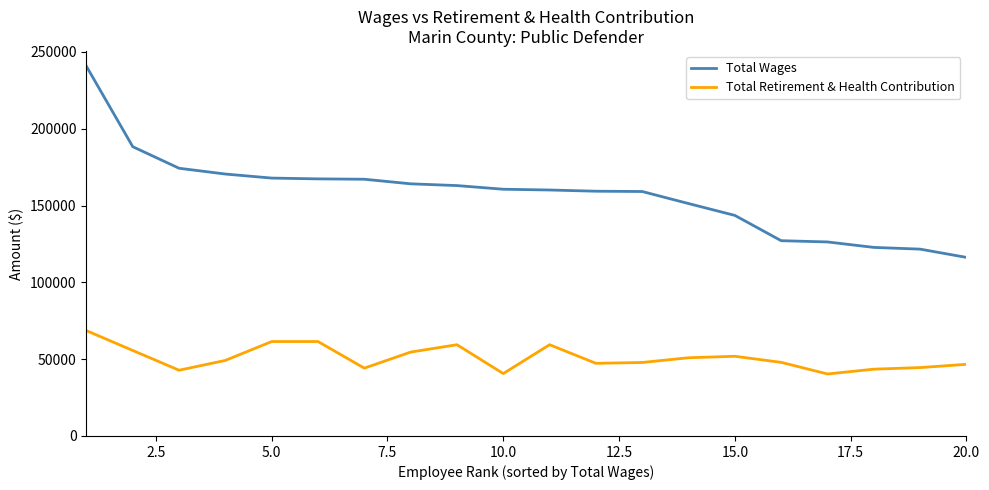

True or false: Total Wages and Total Retirement & Health Contribution intersect in this chart.

False